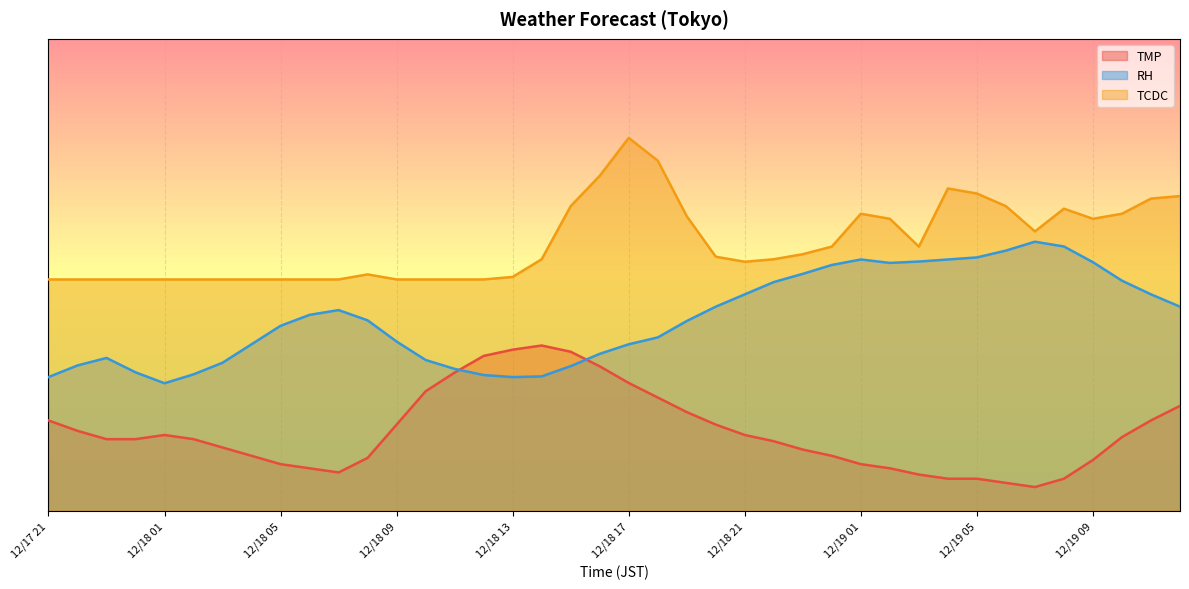

What is the average value of the TMP series?

16.8